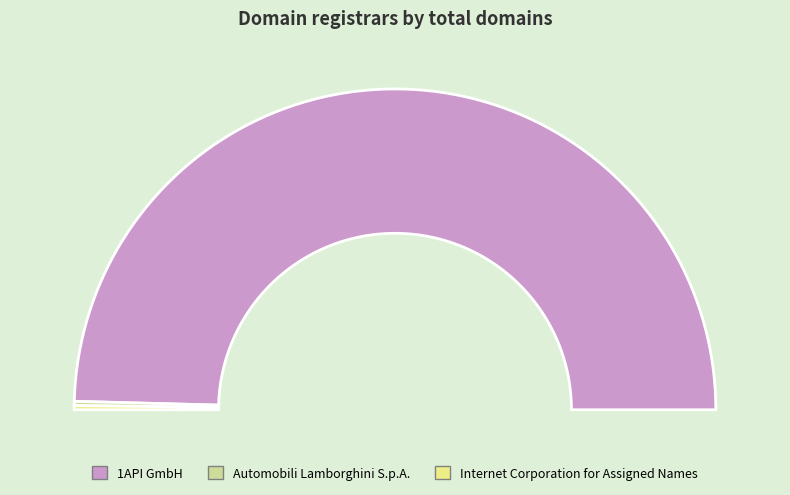

How many segments does this pie chart have?

3